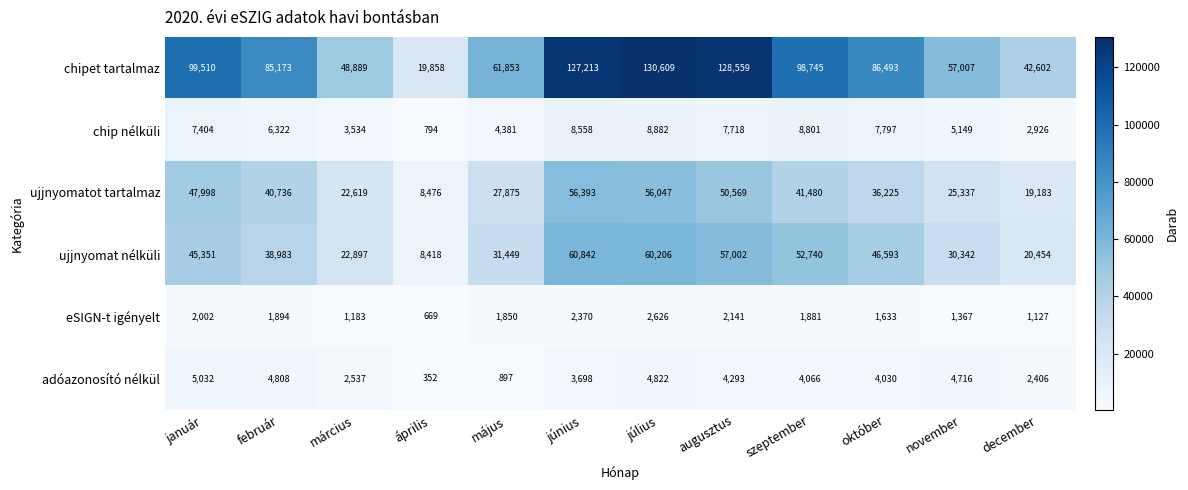

What is the difference between the ujjnyomatot tartalmaz values at július and május?

28172